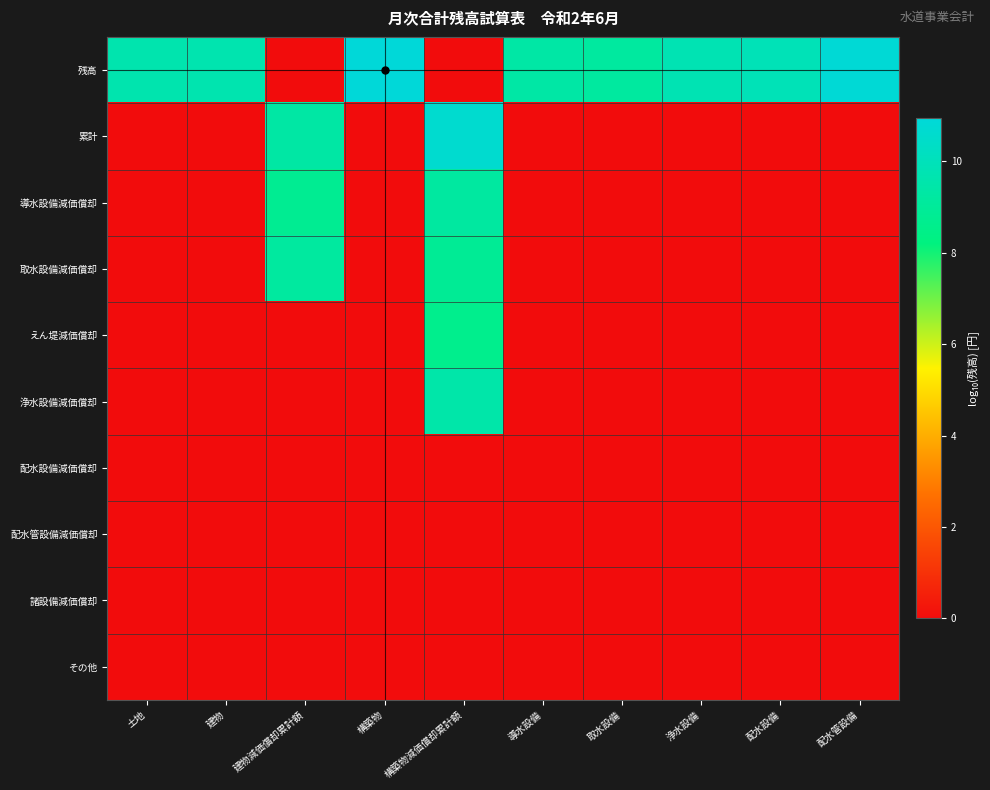

What is the total value across all series at 建物?

9.7